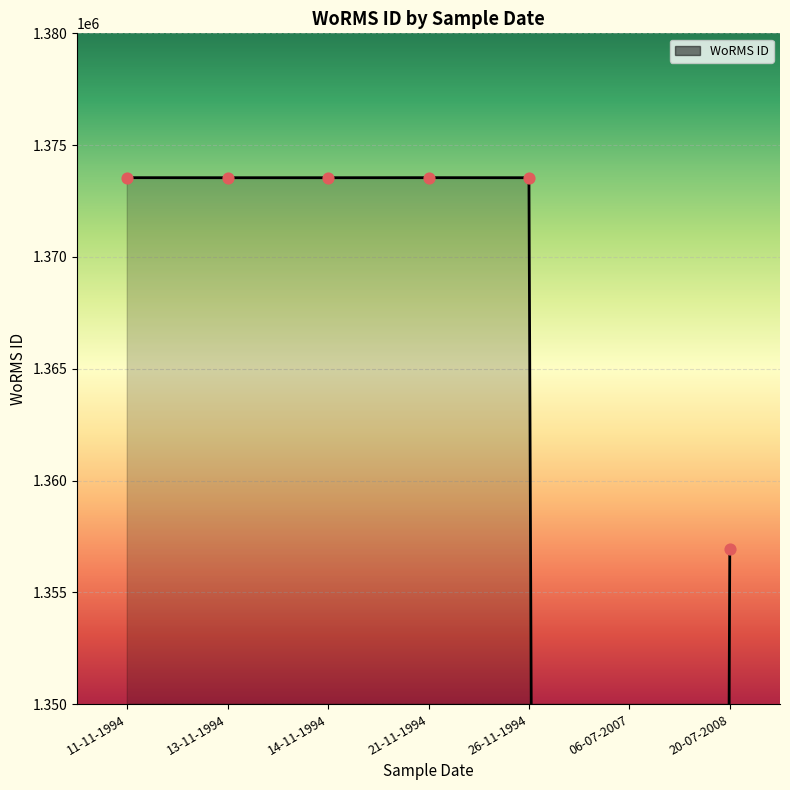

Approximately how many times larger is the value at 14-11-1994 compared to 13-11-1994?

1.0